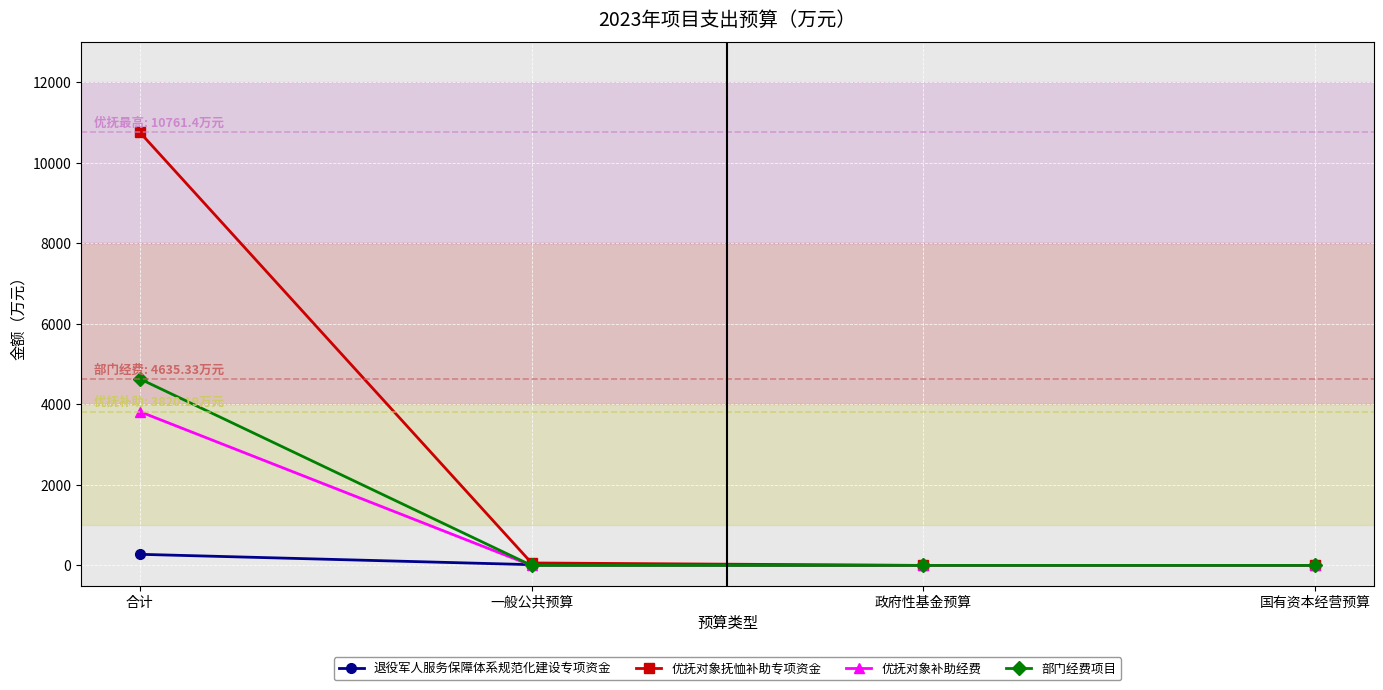

The 优抚对象补助经费 series shows 0.0 at 一般公共预算. True or false?

True